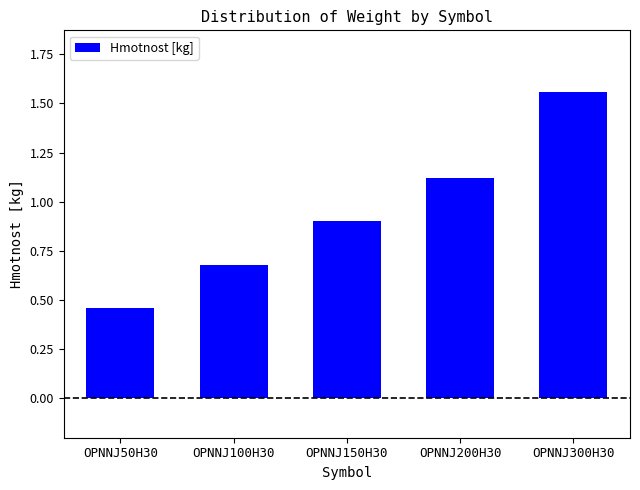

What is the change in value from OPNNJ50H30 to OPNNJ100H30?

+0.2